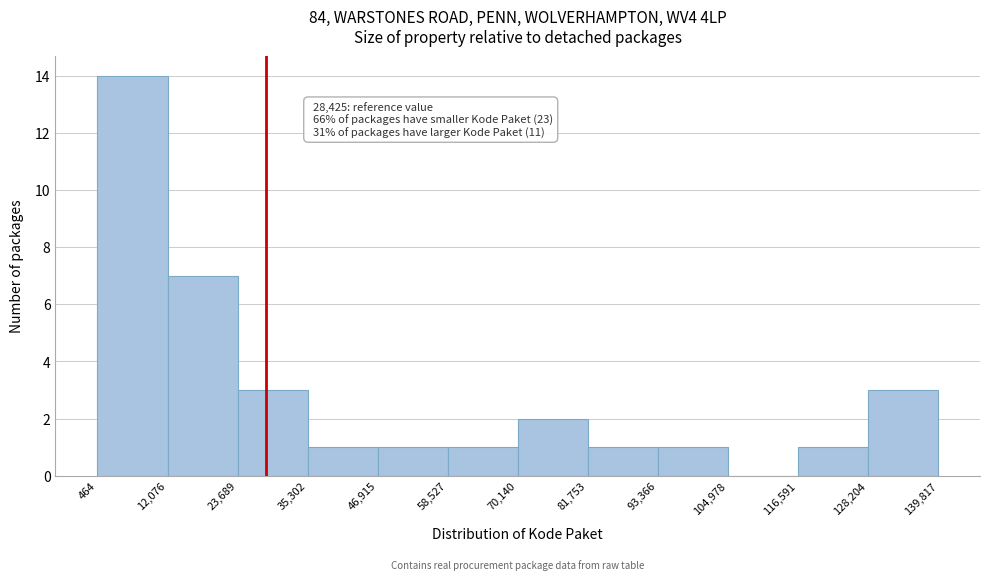

Which range on the x-axis has the tallest bar?

464 to 12,076